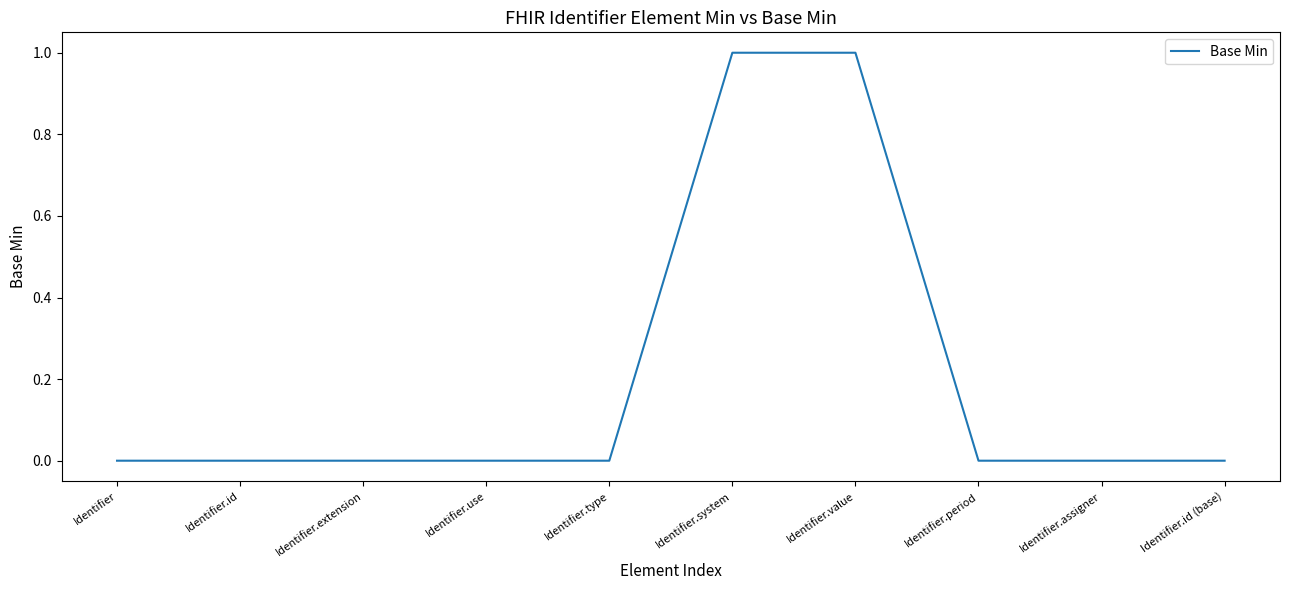

What position from the left is Identifier.id?

2